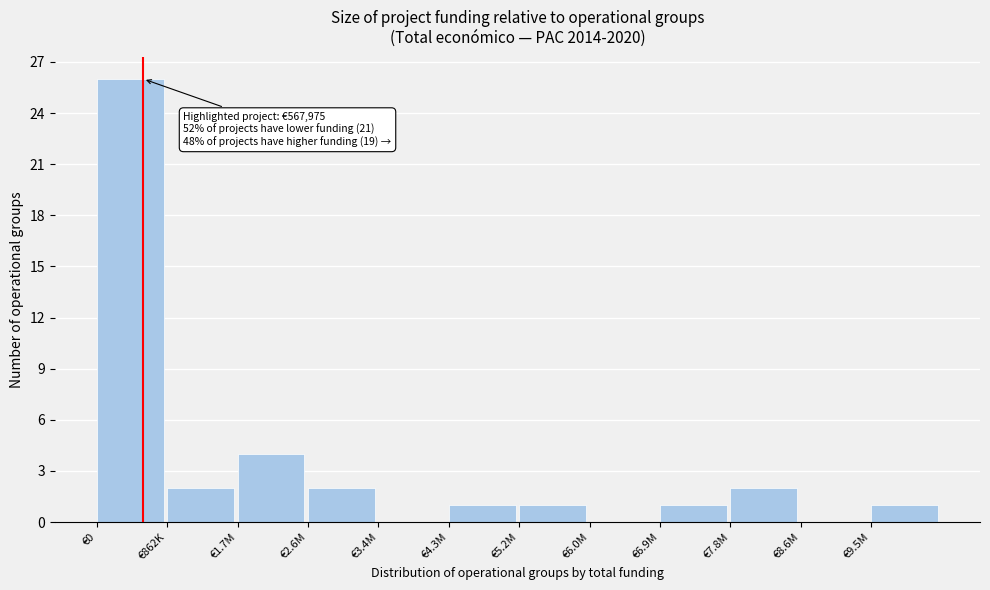

Reading left to right, transcribe all the data shown in this chart.

€0=26	€862K=2	€1.7M=4	€2.6M=2	€3.4M=0	€4.3M=1	€5.2M=1	€6.0M=0	€6.9M=1	€7.8M=2	€8.6M=0	€9.5M=1